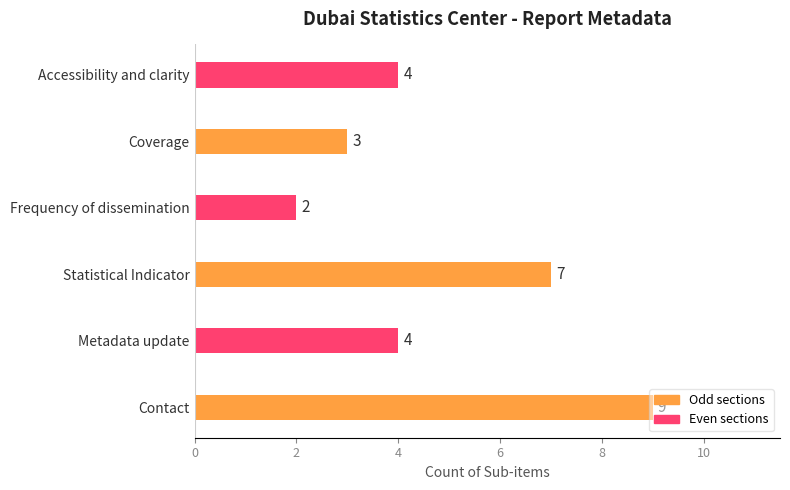

At which category does the chart reach its minimum across all series?

Frequency of dissemination